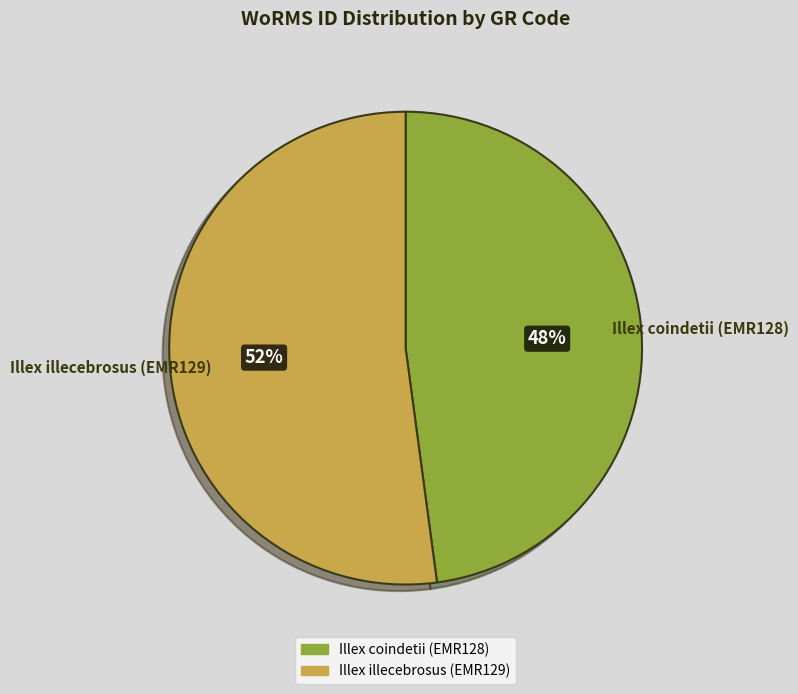

Which slice is the smallest?

Illex coindetii (EMR128)